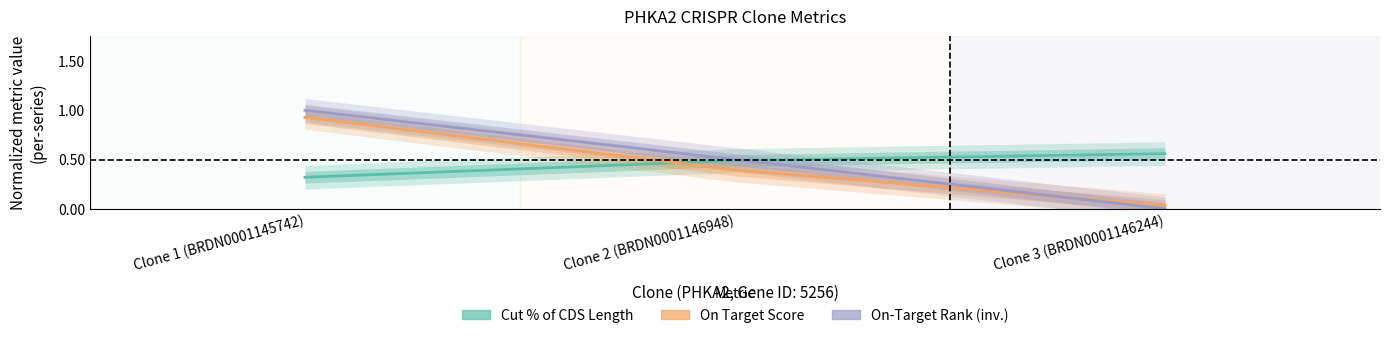

Rank the series at Clone 3 (BRDN0001146244) from highest to lowest value.

Cut % of CDS Length, On Target Score, On-Target Rank (inv.)